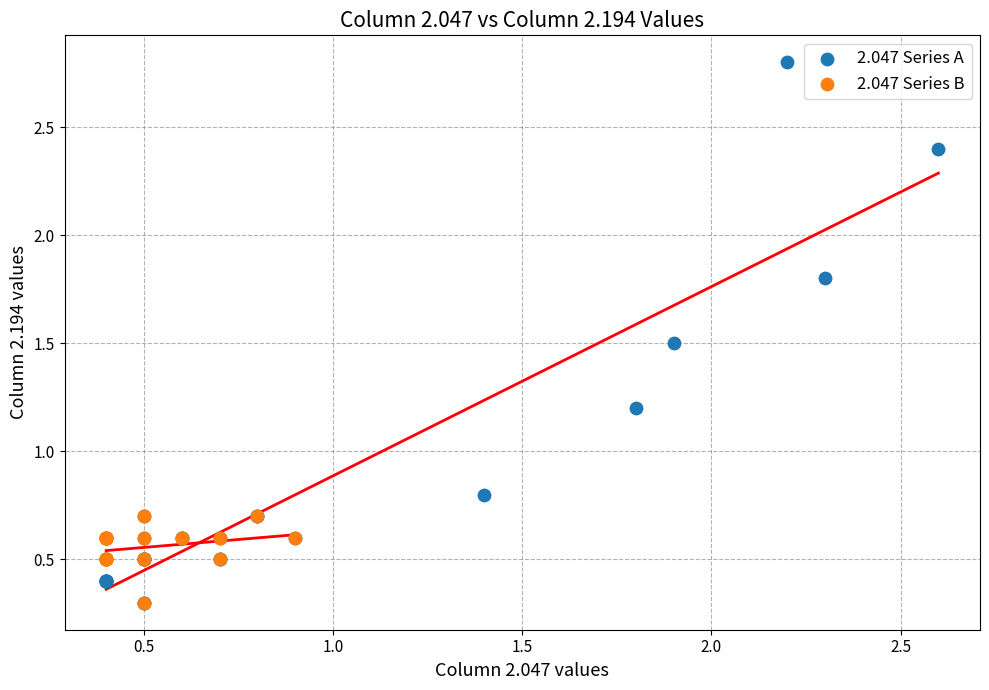

Which series has the largest Y range (max minus min)?

2.047 Series A